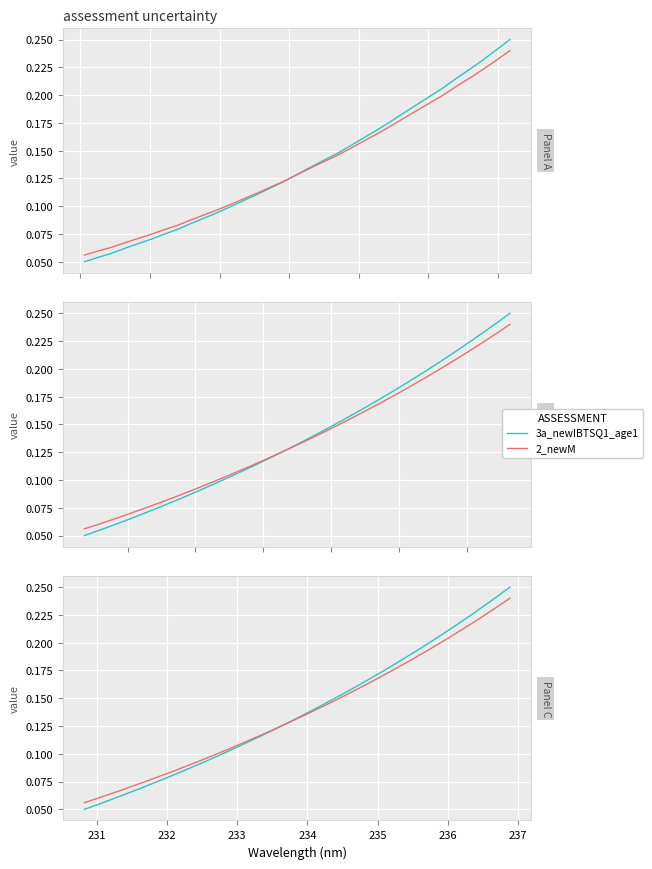

True or false: 3a_newIBTSQ1_age1 has more than 2 points higher than both neighbors.

False